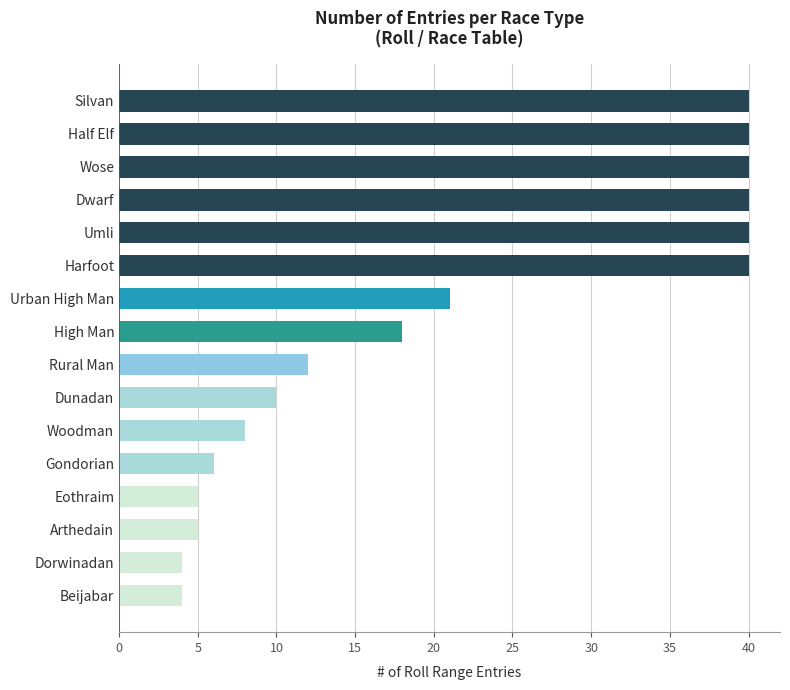

Between Dunadan and Gondorian, which is larger?

Dunadan